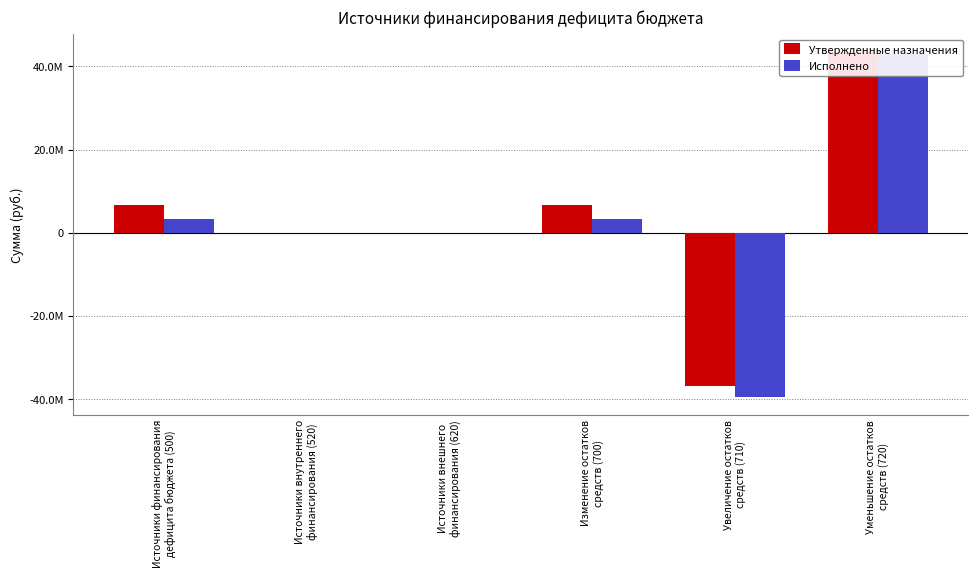

What is the value of the Исполнено bar at the 6th from the left?

42845510.5